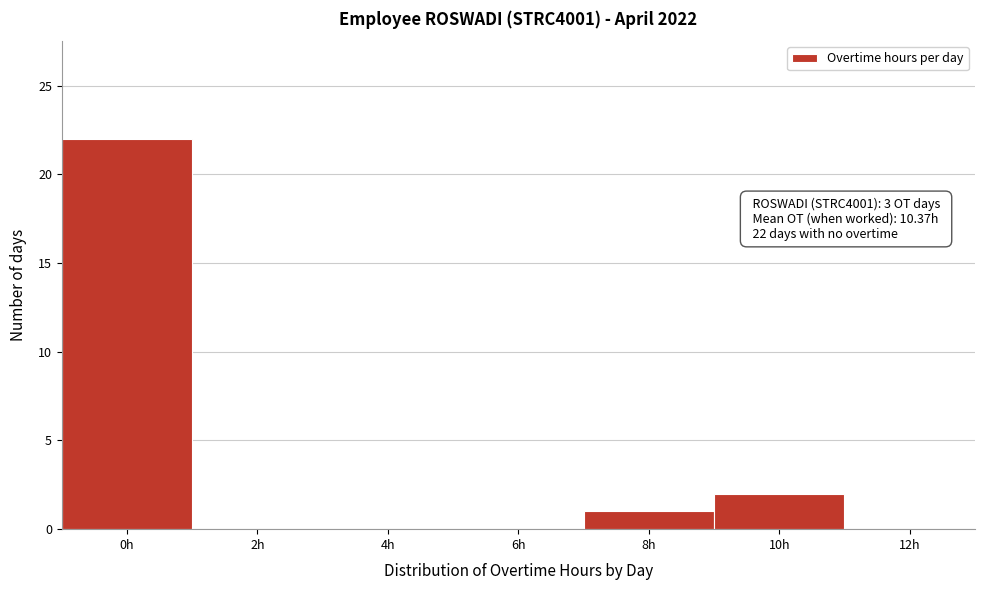

Reading left to right, transcribe all the data shown in this chart.

0h=22	2h=0	4h=0	6h=0	8h=1	10h=2	12h=0